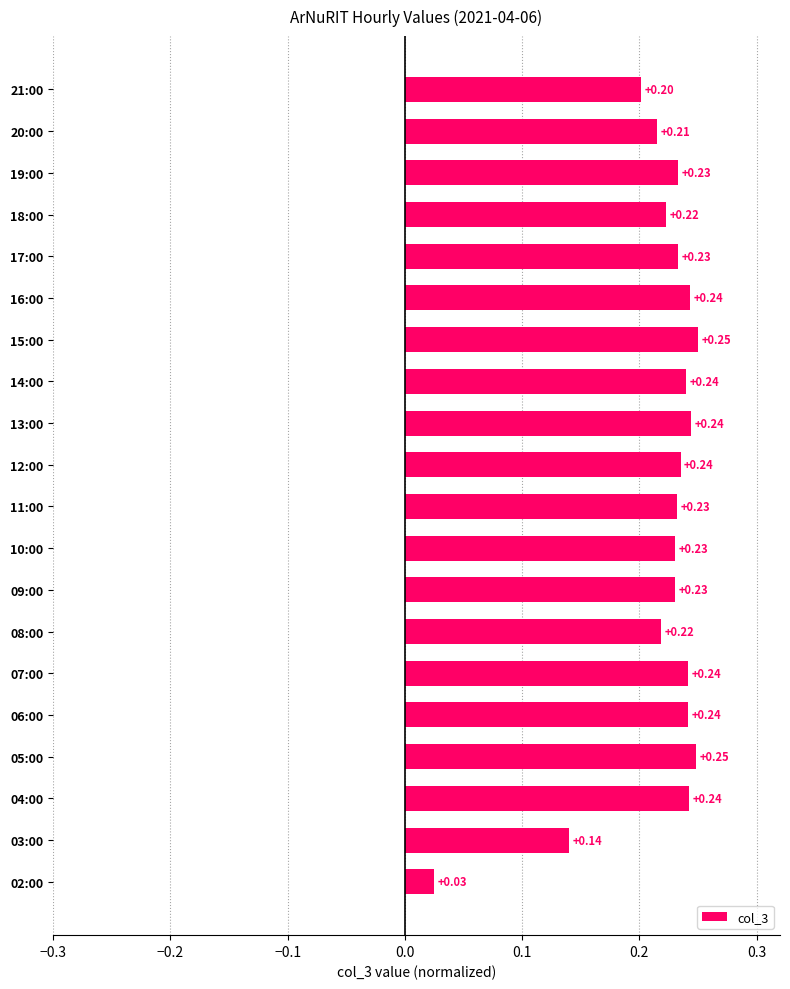

What is the sum of the values at 07:00 and 03:00?

0.4